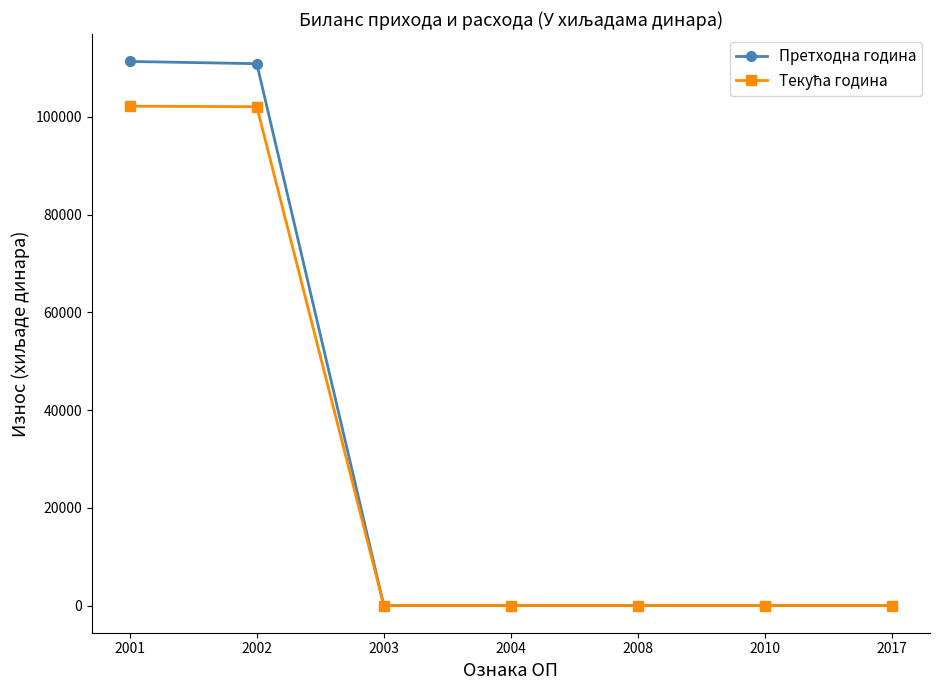

What is the maximum value shown in the chart?

111364